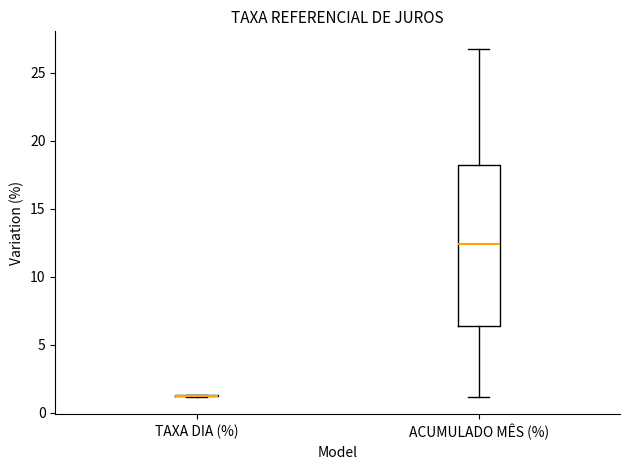

Comparing the boxes themselves (not the whiskers), which one is the tallest?

ACUMULADO MÊS (%)